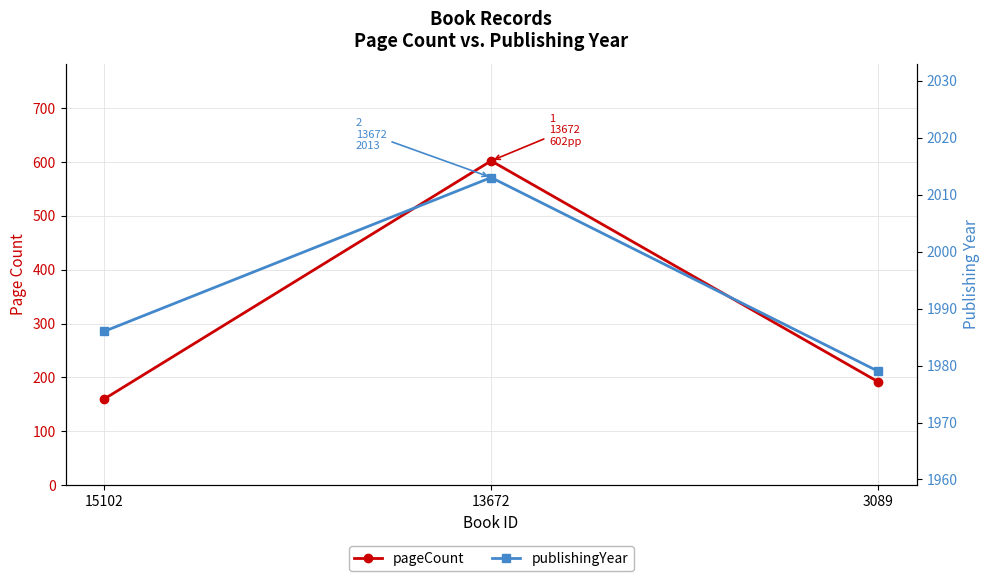

Which series has the largest range (max minus min)?

pageCount